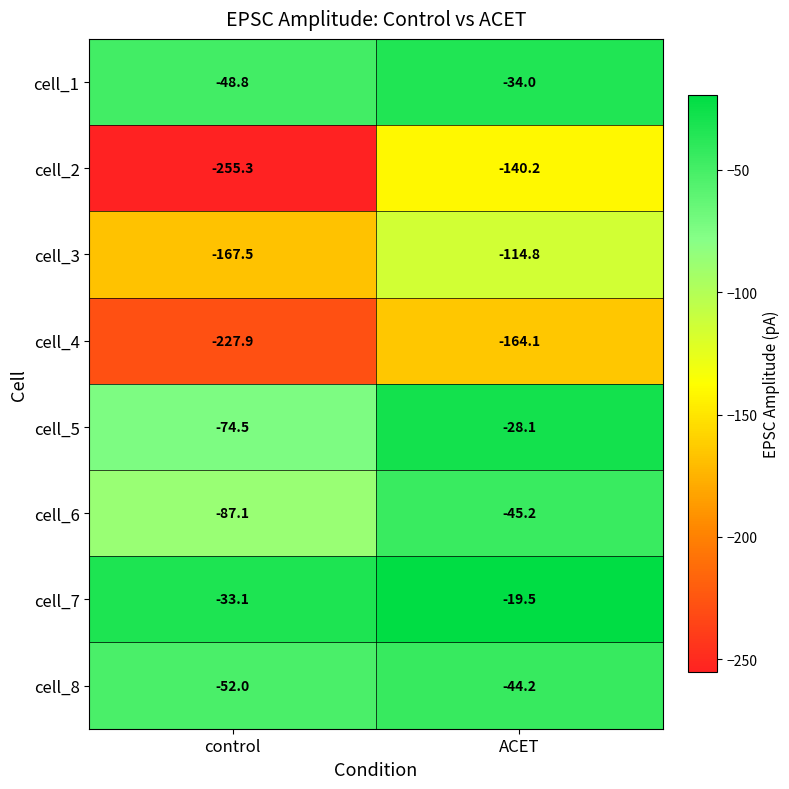

The cell_1 series shows -9.2 at ACET. True or false?

False